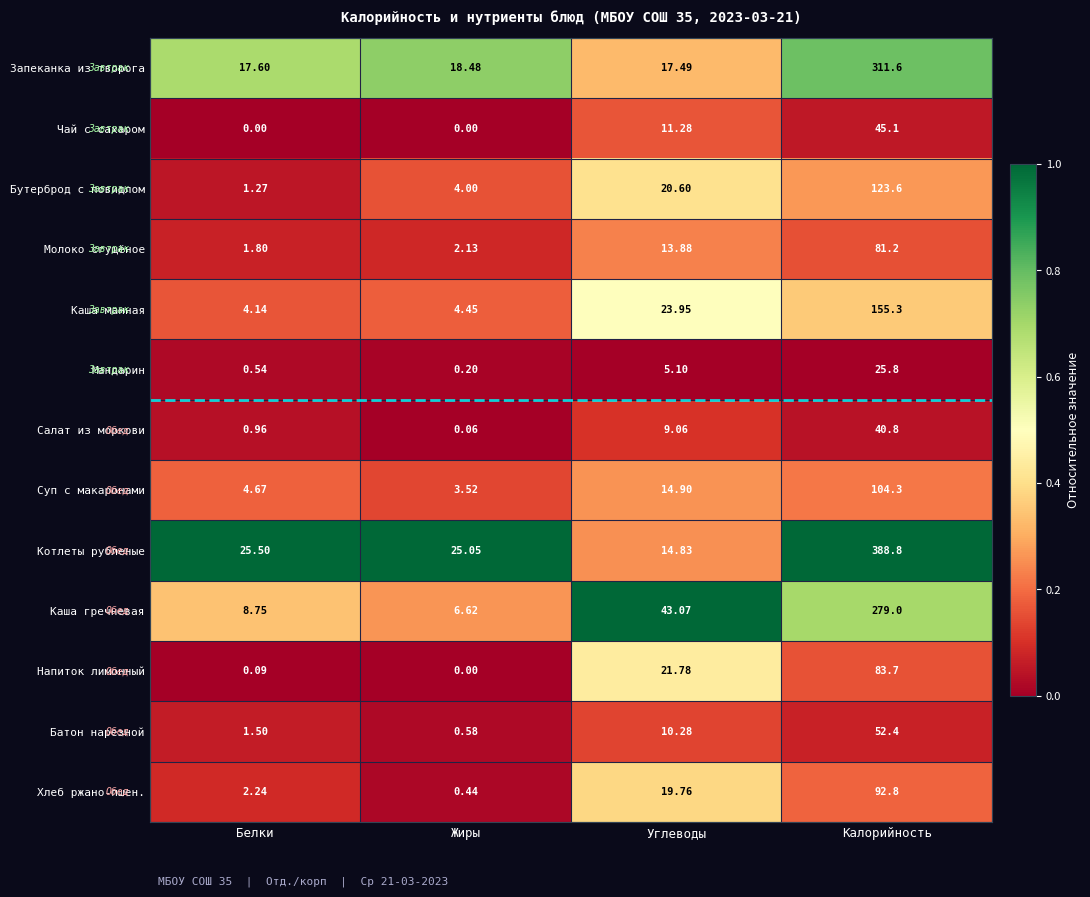

At which category is the sum across all series the highest?

Калорийность